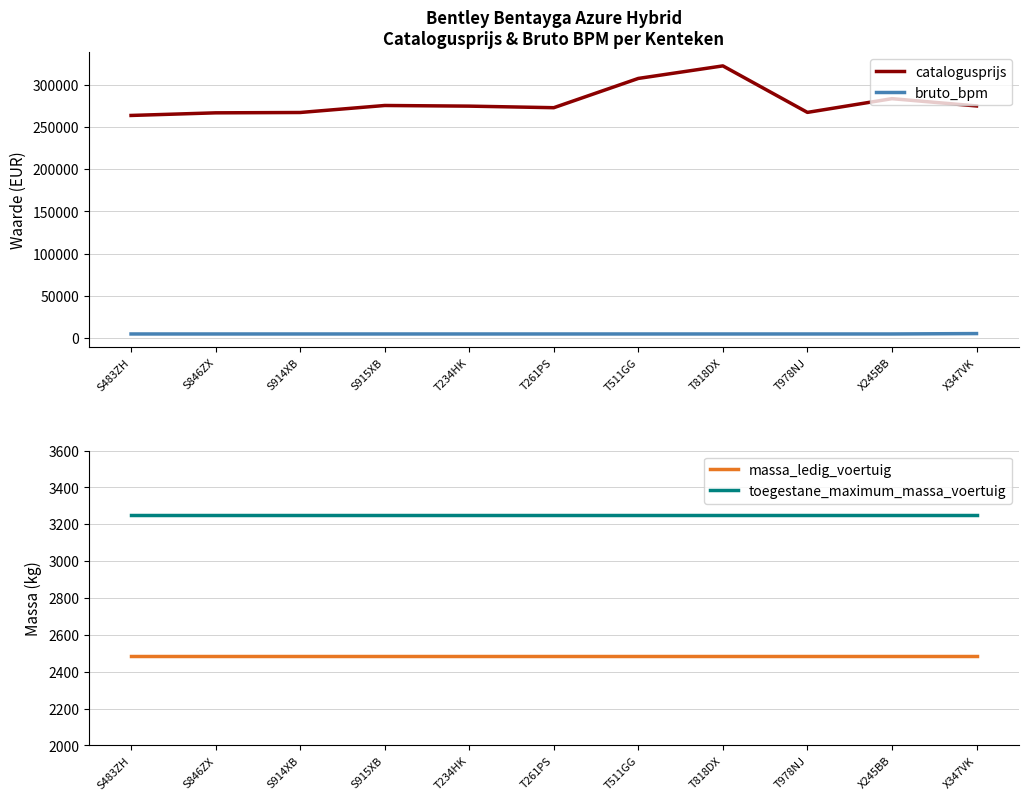

True or false: massa_ledig_voertuig has a value of 654 at T234HK.

False